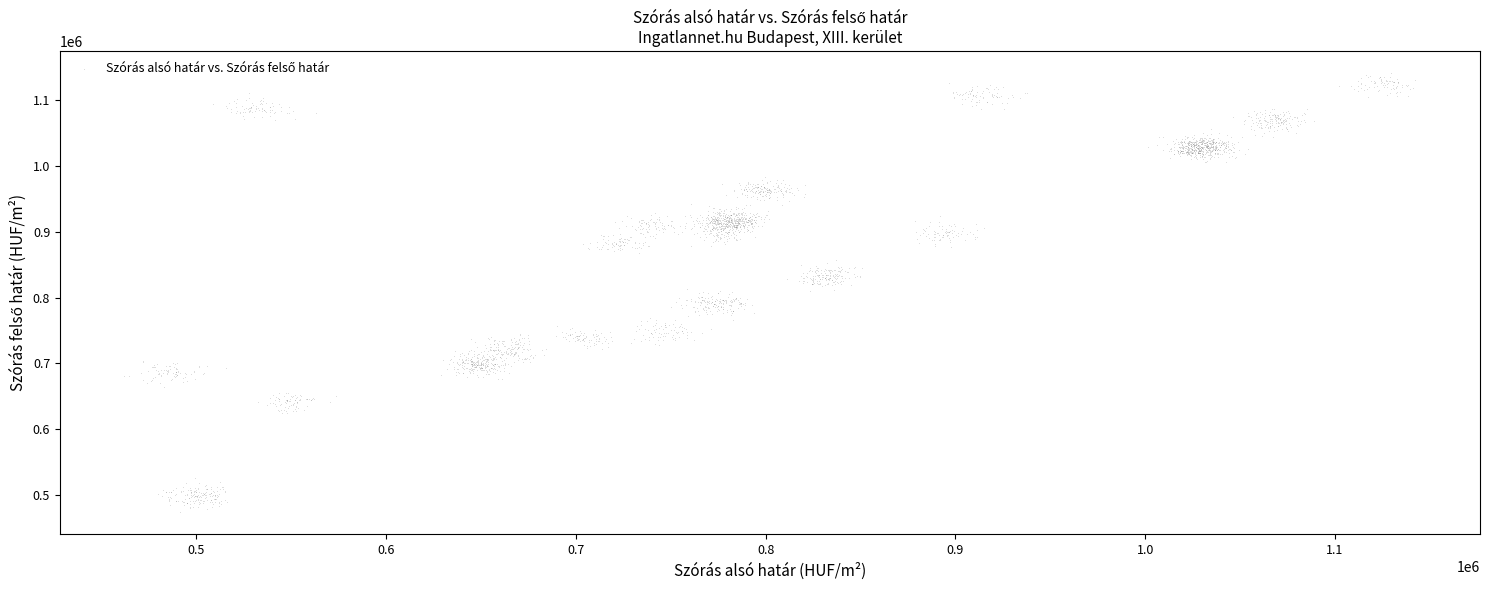

What is the range of X values (max minus min)?

680316.9